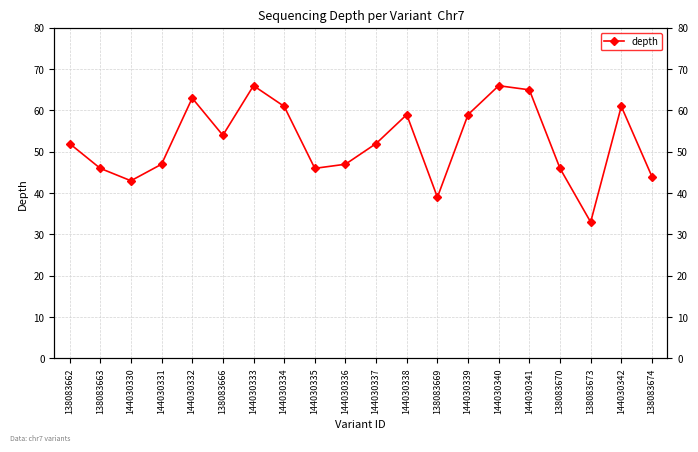

Reading left to right, transcribe all the data shown in this chart.

52	46	43	47	63	54	66	61	46	47	52	59	39	59	66	65	46	33	61	44